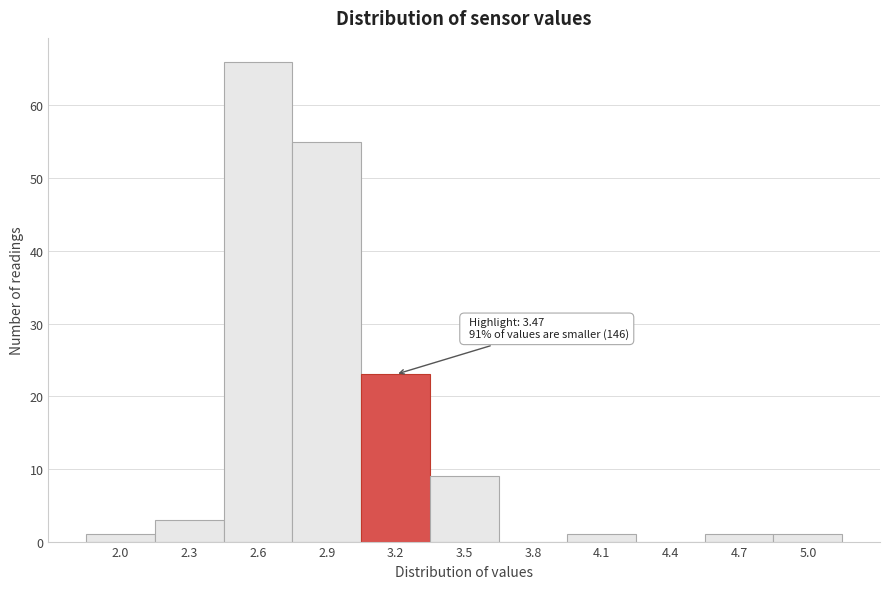

Reading left to right, what are all the values shown in this chart?

2.0=1	2.3=3	2.6=66	2.9=55	3.2=23	3.5=9	3.8=0	4.1=1	4.4=0	4.7=1	5.0=1